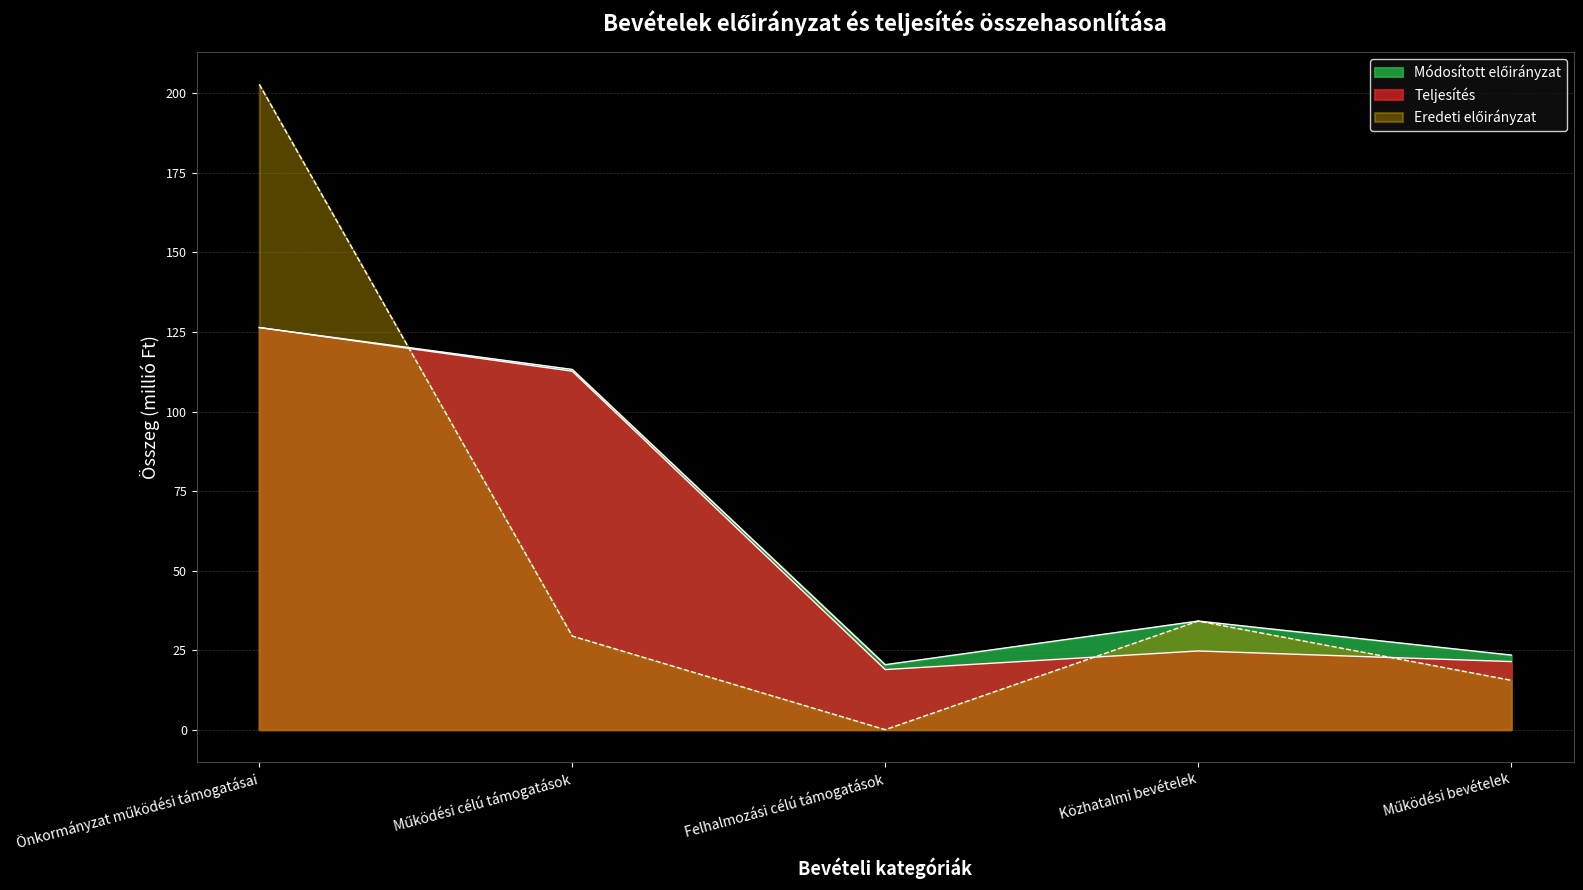

How many intersections are there between Eredeti előirányzat and Teljesítés?

3